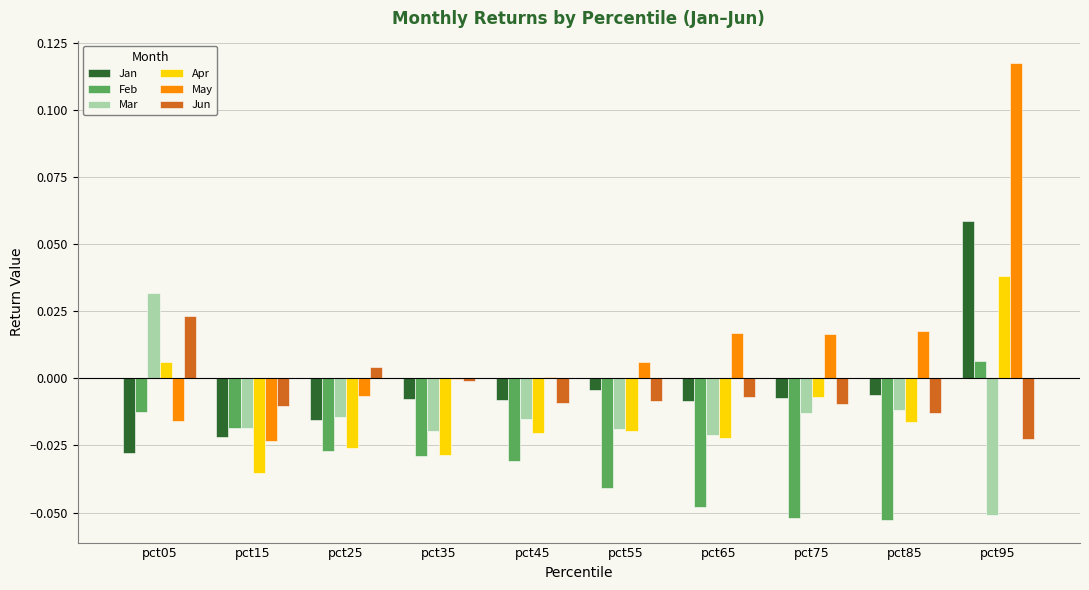

At which category is the sum across all series the highest?

pct95